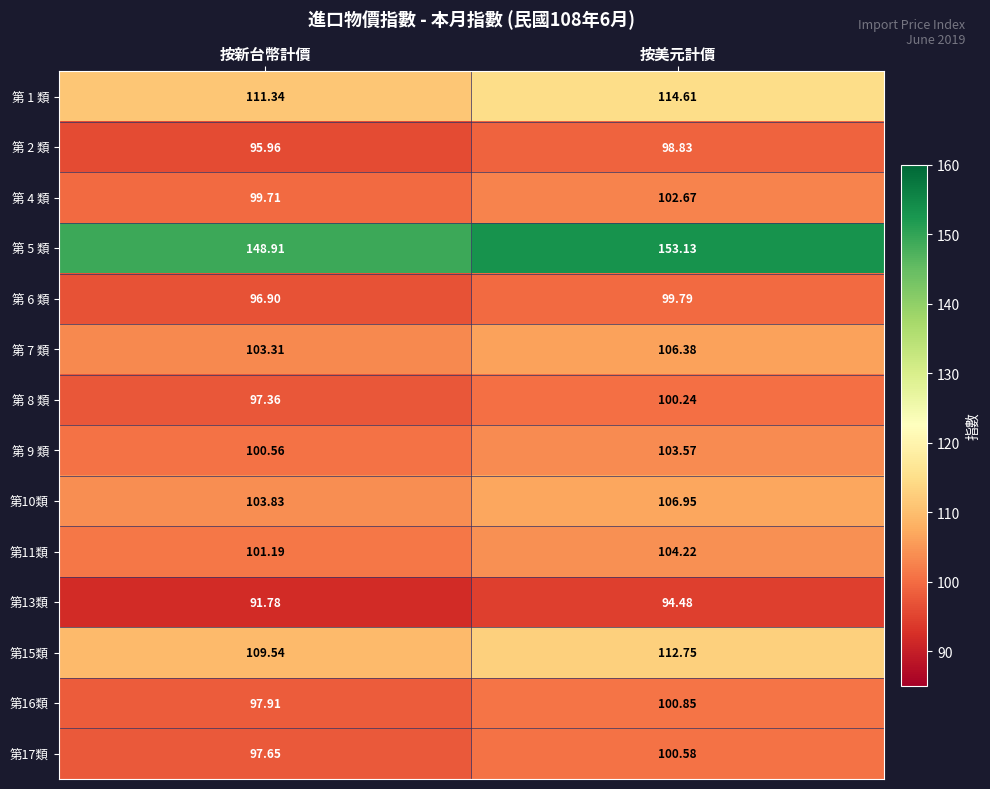

Rank the categories by 第 7 類 value from lowest to highest.

按新台幣計價, 按美元計價